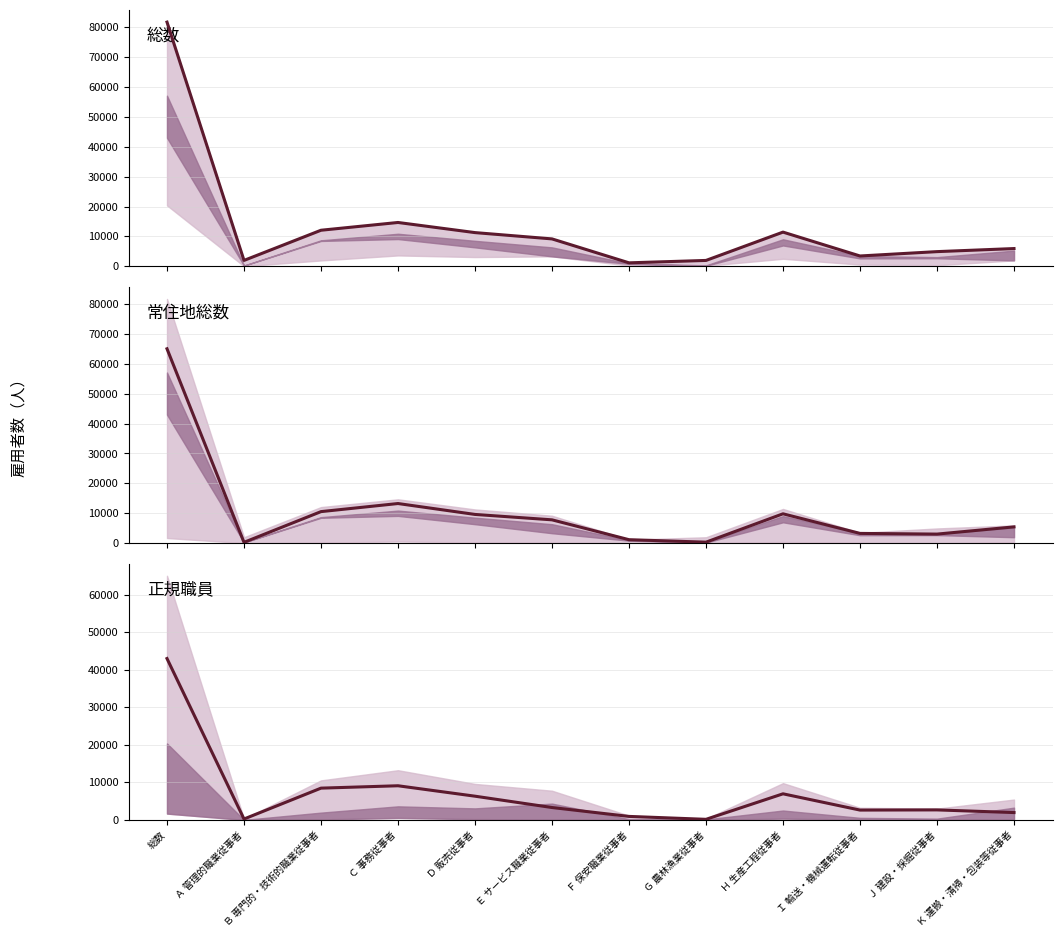

Between Ｂ 専門的・技術的職業従事者 and Ｅ サービス職業従事者, which series saw the biggest shift?

正規職員(col_19)